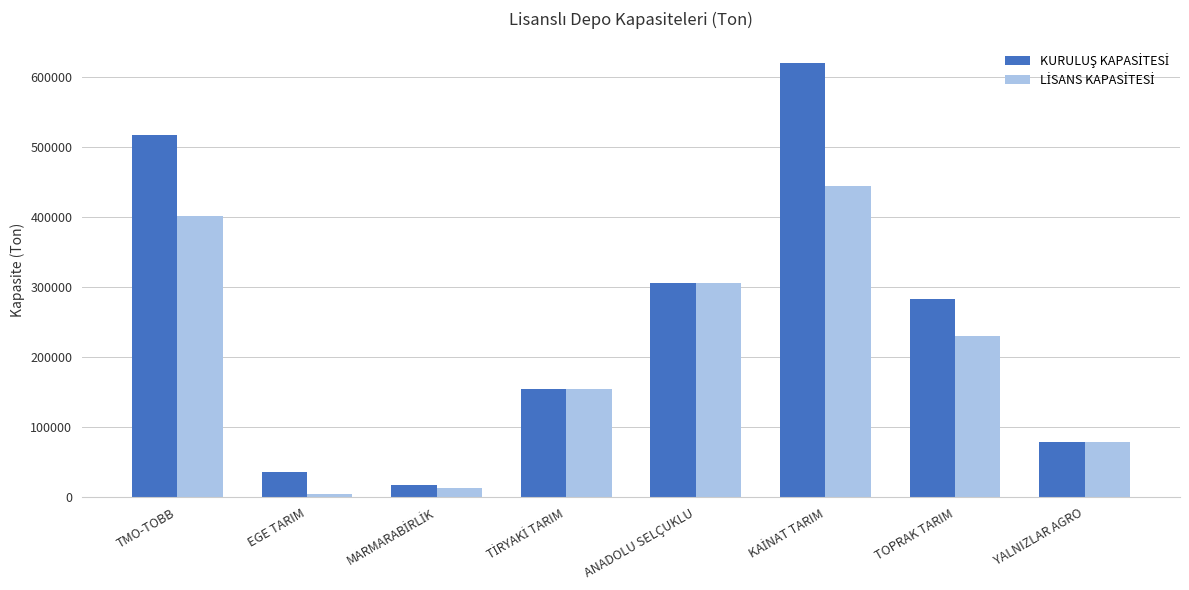

What is the maximum value shown in the chart?

619850